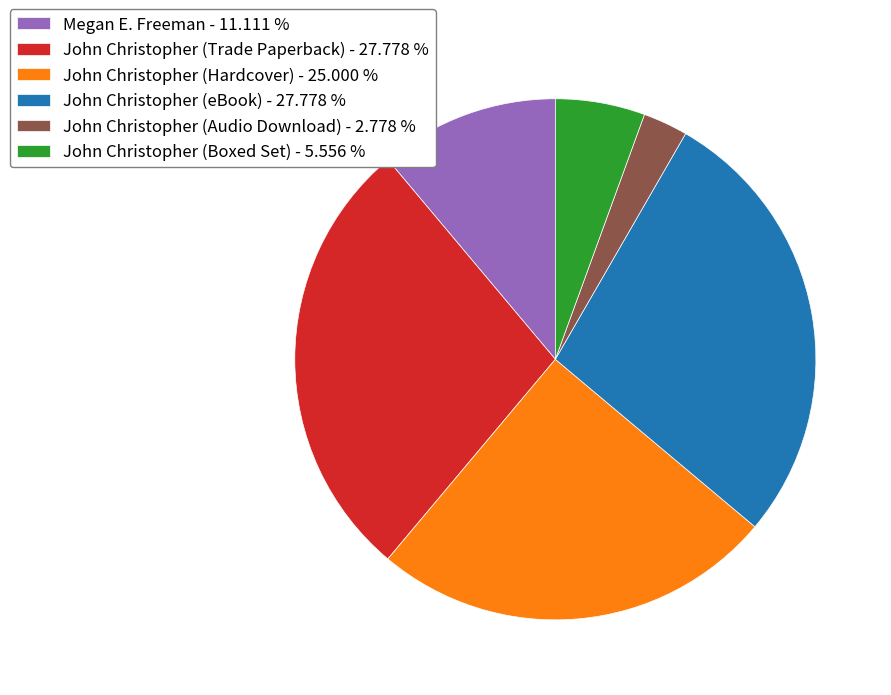

Is John Christopher (Hardcover) the majority of the pie?

No